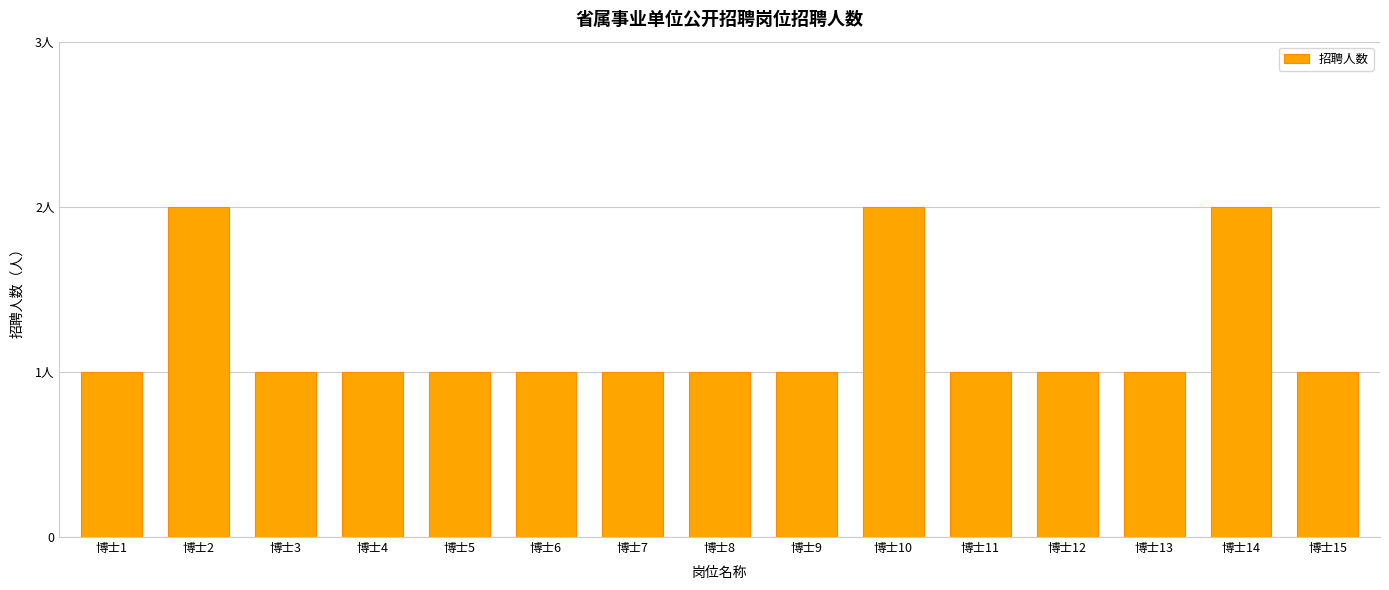

Rank the categories by value from lowest to highest.

博士1, 博士3, 博士4, 博士5, 博士6, 博士7, 博士8, 博士9, 博士11, 博士12, 博士13, 博士15, 博士2, 博士10, 博士14